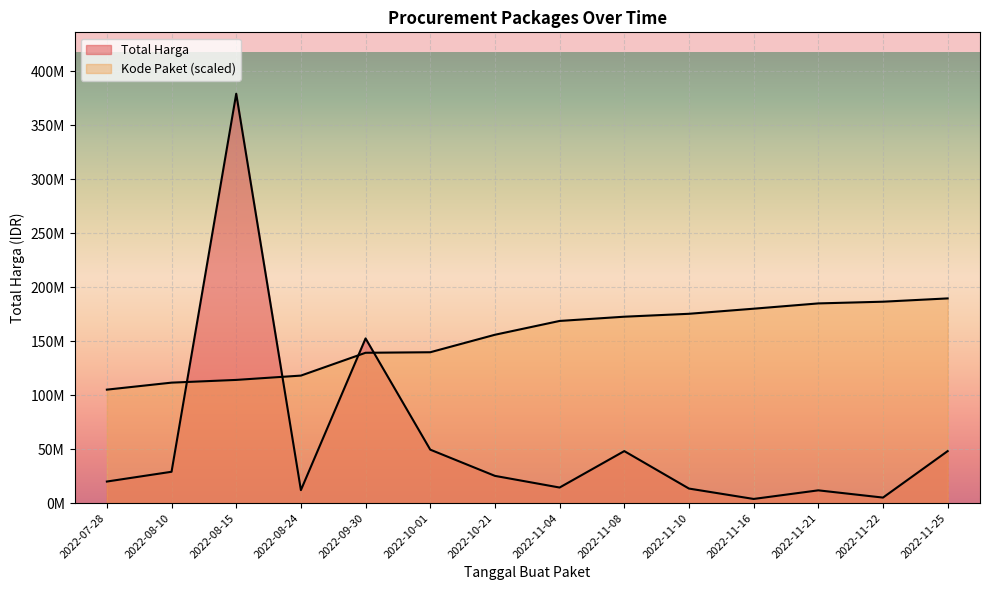

Rank the categories by Kode Paket value from highest to lowest.

2022-11-25, 2022-11-22, 2022-11-21, 2022-11-16, 2022-11-10, 2022-11-08, 2022-11-04, 2022-10-21, 2022-10-01, 2022-09-30, 2022-08-24, 2022-08-15, 2022-08-10, 2022-07-28